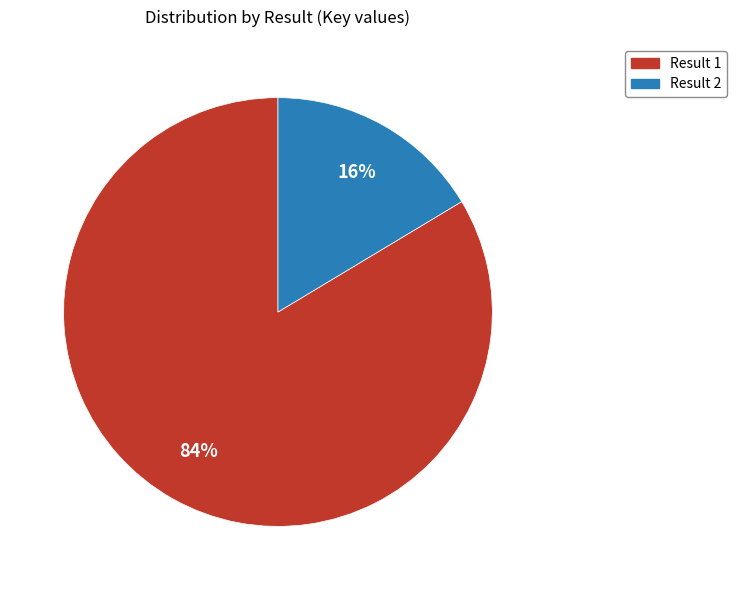

To the nearest percent, what is the average slice percentage?

50%